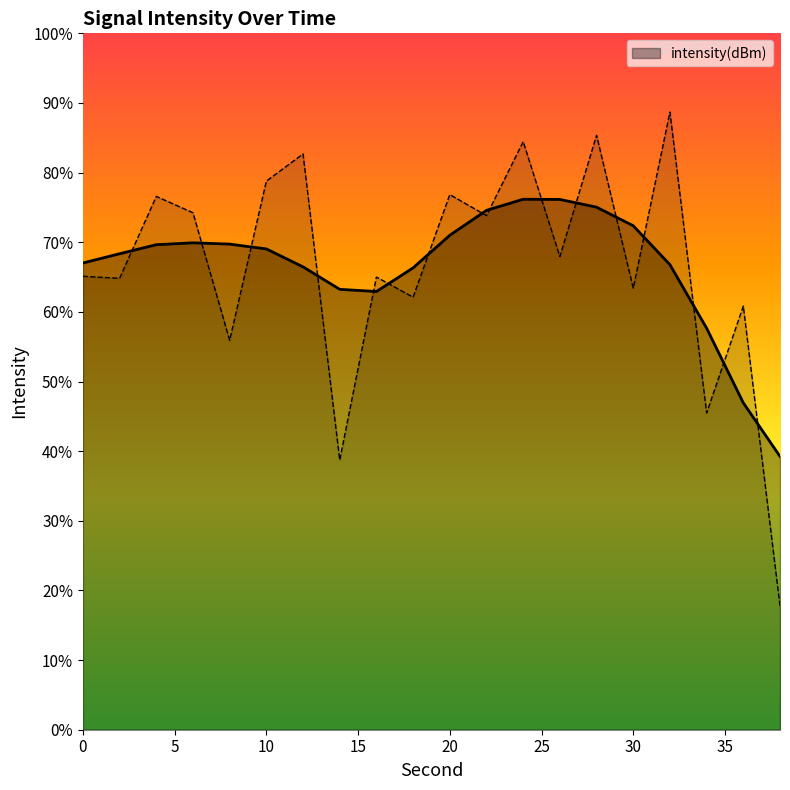

How many lines are shown in the chart?

1